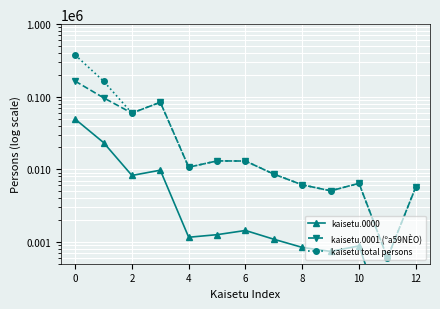

How many interior local peaks does the kaisetu.0001 (ºa59NÈO) series have?

3